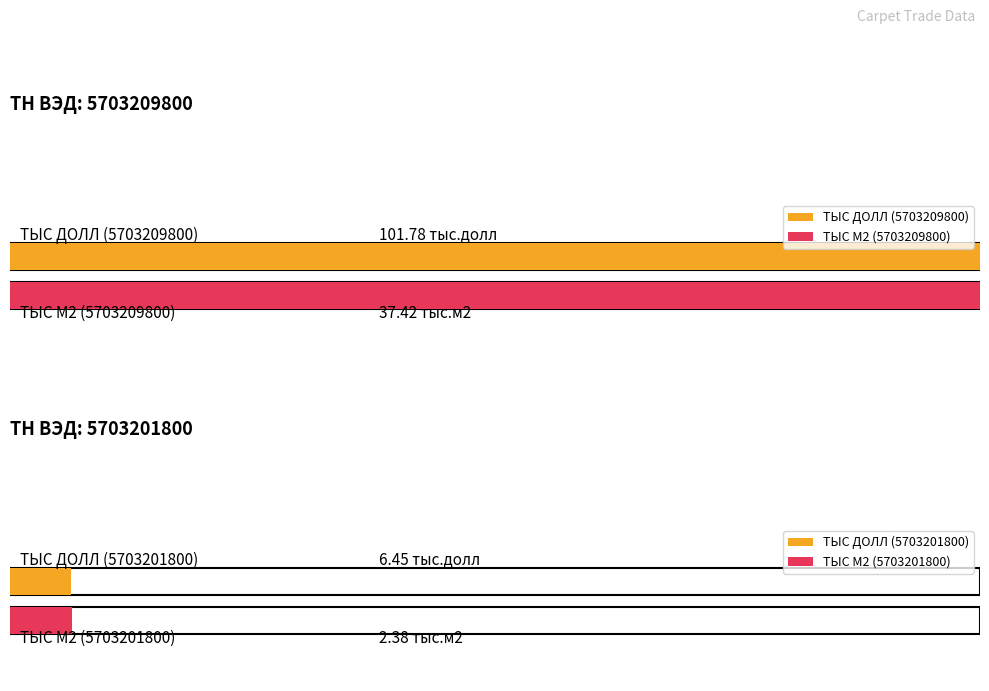

At 5703209800_4, list the series in order from largest to smallest.

ТЫС ДОЛЛ, ТЫС М2